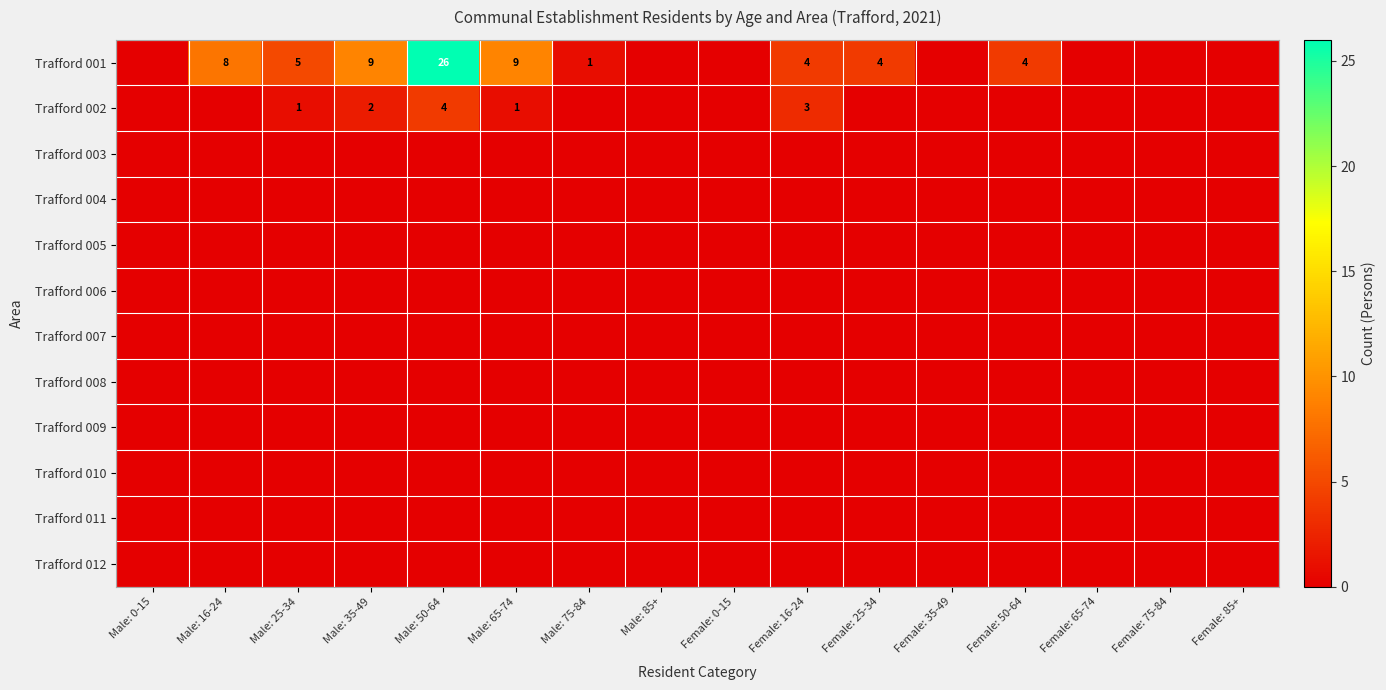

Where is Trafford 008 nearest to the value 0?

Male: 0-15